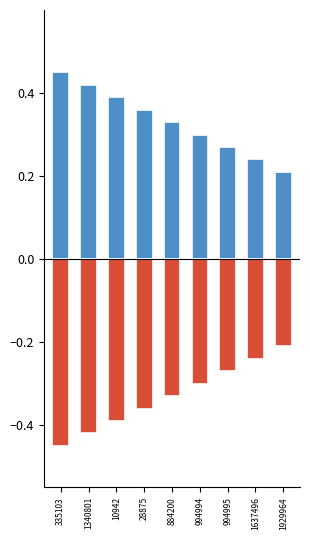

At how many categories does at least one series exceed 0?

9